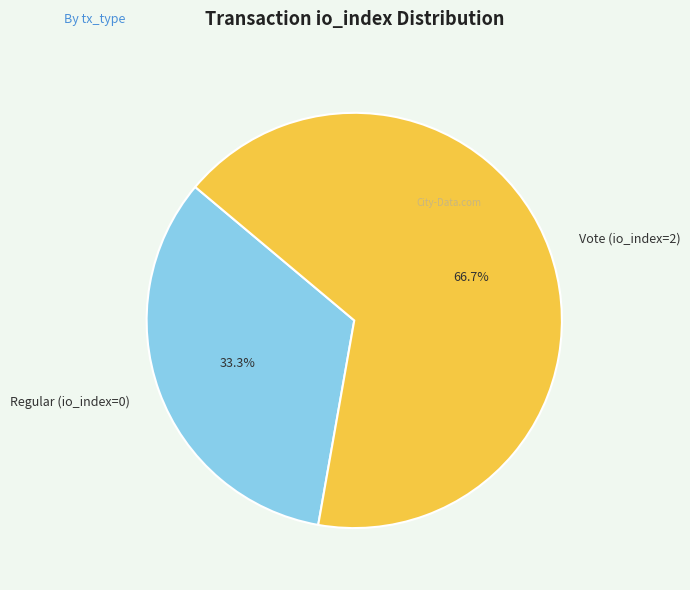

What percentage is the Vote (io_index=2) slice, to the nearest percent?

67%